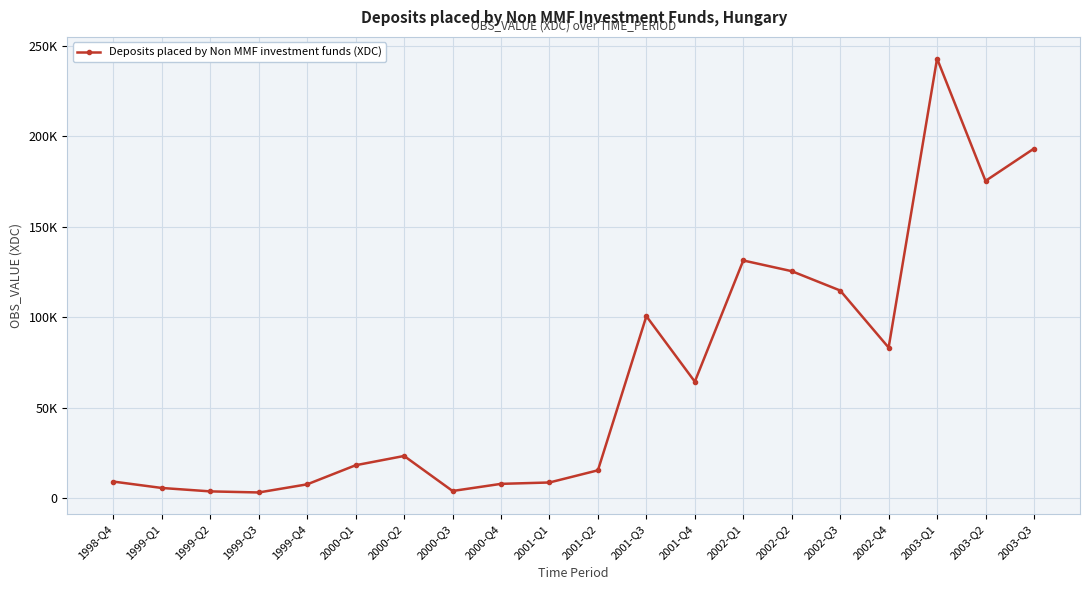

List the labels in order of value, largest first.

2003-Q1, 2003-Q3, 2003-Q2, 2002-Q1, 2002-Q2, 2002-Q3, 2001-Q3, 2002-Q4, 2001-Q4, 2000-Q2, 2000-Q1, 2001-Q2, 1998-Q4, 2001-Q1, 2000-Q4, 1999-Q4, 1999-Q1, 2000-Q3, 1999-Q2, 1999-Q3